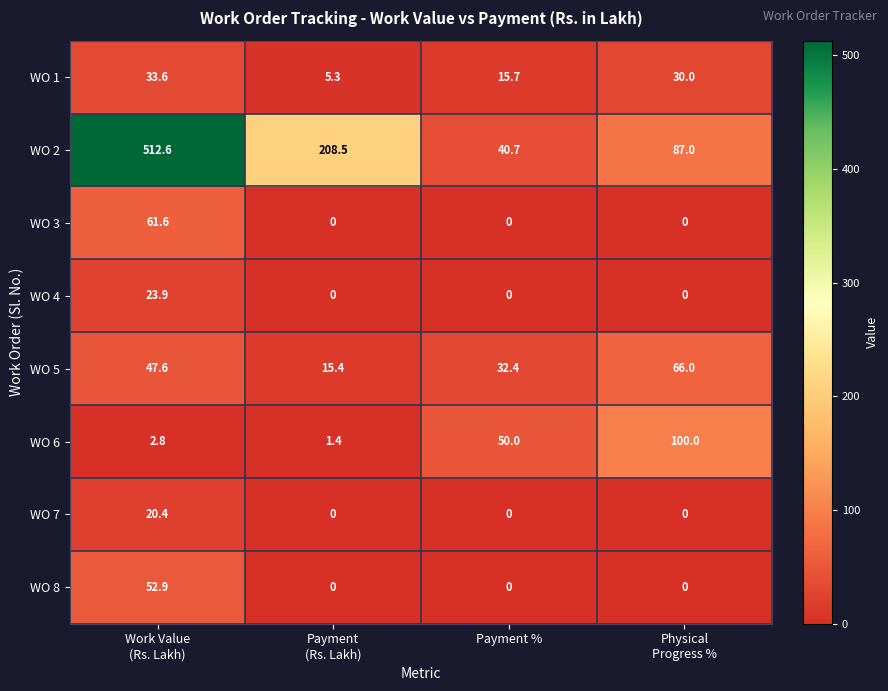

Which series has the widest spread of values?

WO 2